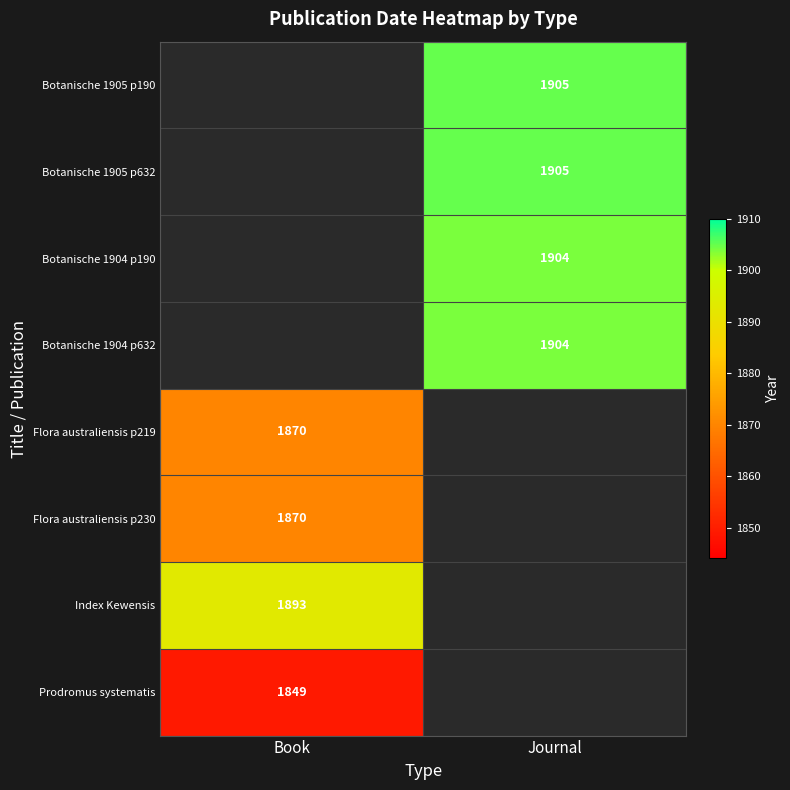

True or false: Flora australiensis p219 has a value of 1094 at Book.

False